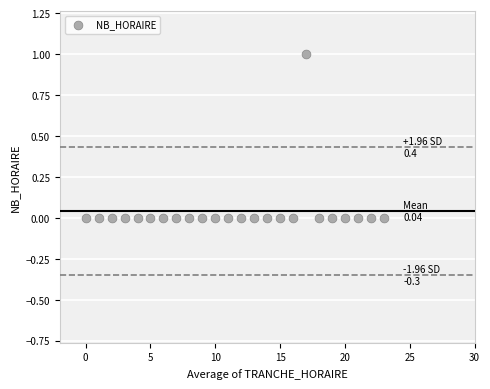

What is the range of X values (max minus min)?

23